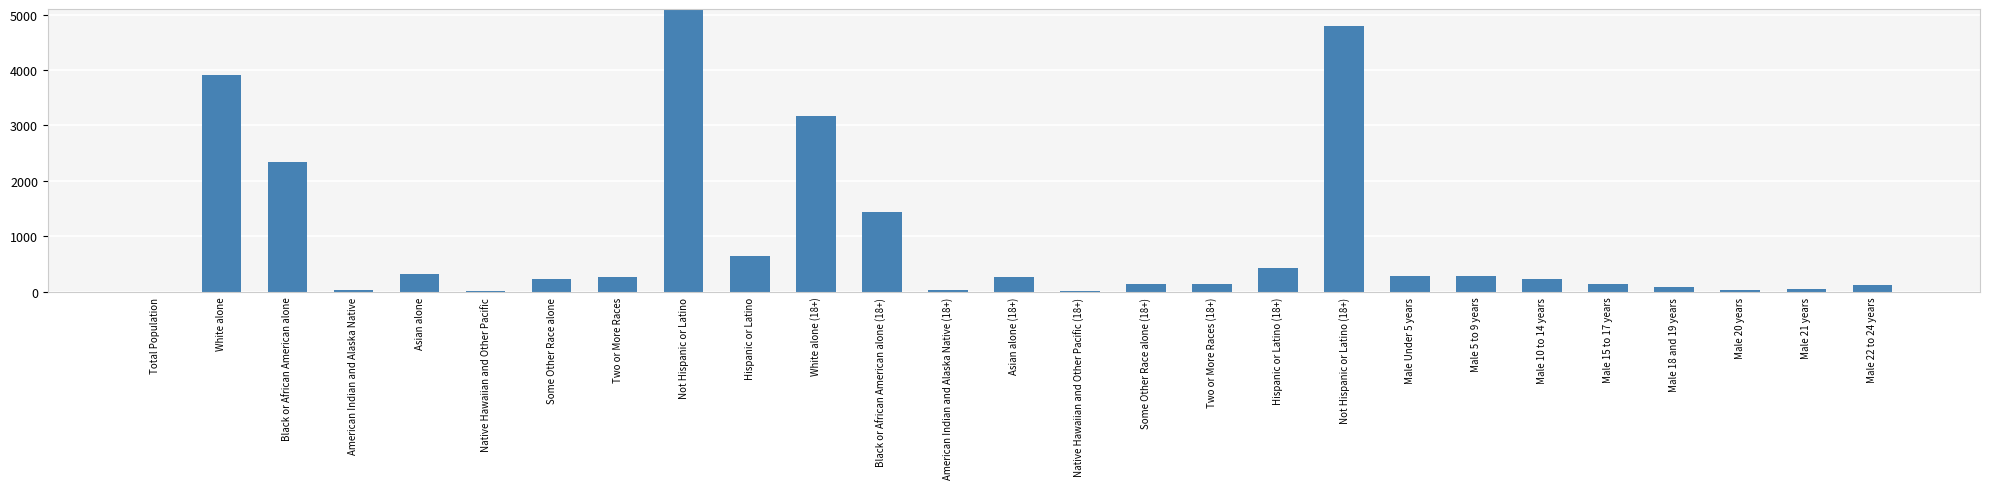

What is the value of the 25th bar from the left?

40